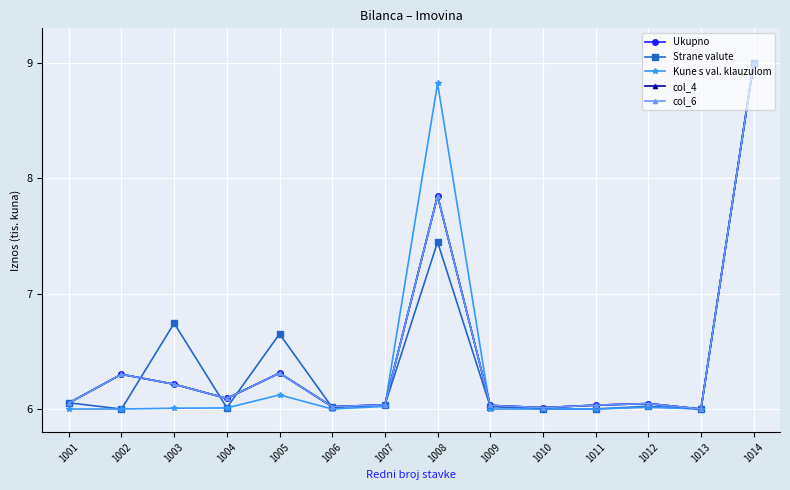

What is the highest value of the col_4 series?

9.0